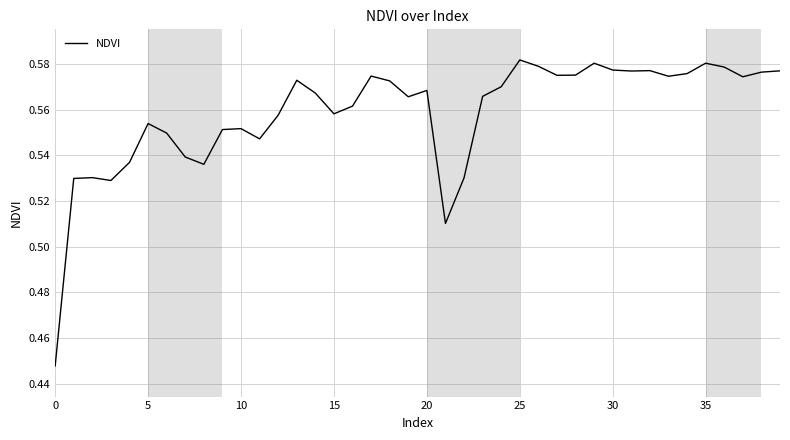

Is this an area chart (filled region under the line)?

No